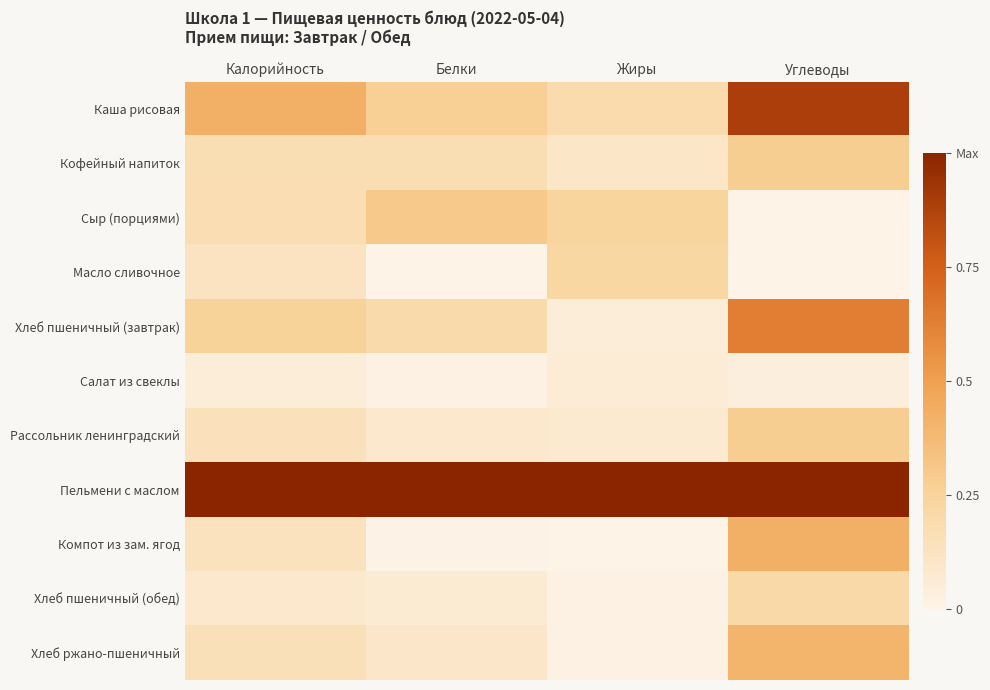

Between Жиры and Калорийность, which is larger?

Калорийность